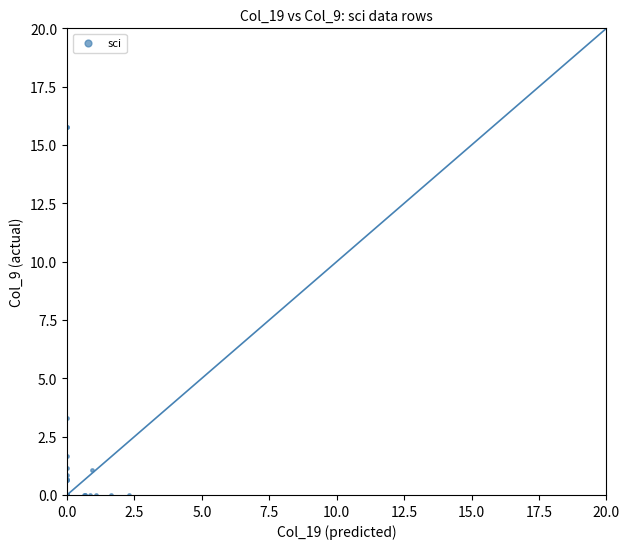

What Y value in the scatter plot is closest to 7?

3.3